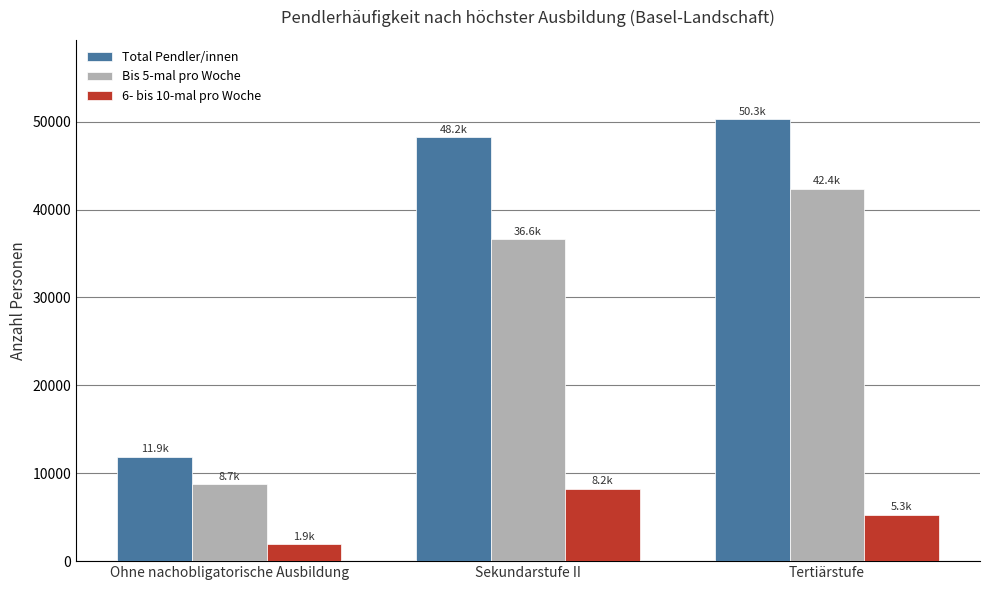

The value of Bis 5-mal pro Woche at Ohne nachobligatorische Ausbildung is 8747.0. True or false?

True